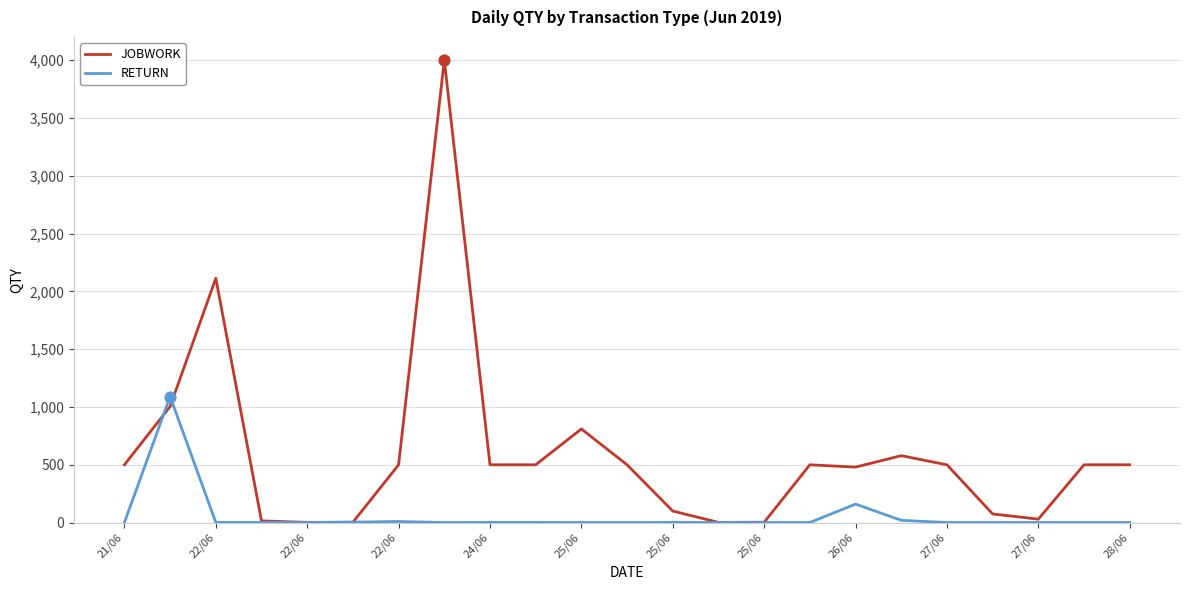

What are all the series names shown in the legend?

JOBWORK, RETURN